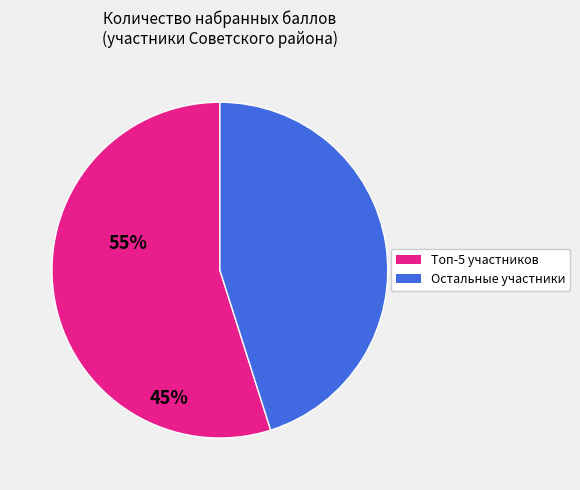

Is there any slice that represents more than half of the pie?

Yes